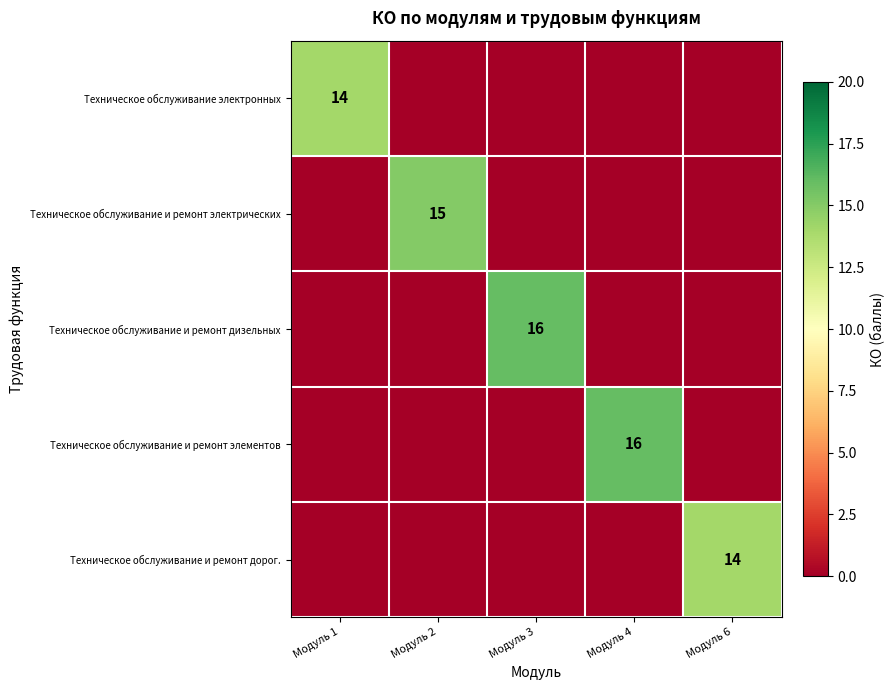

At which category is the sum across all series the highest?

Модуль 3